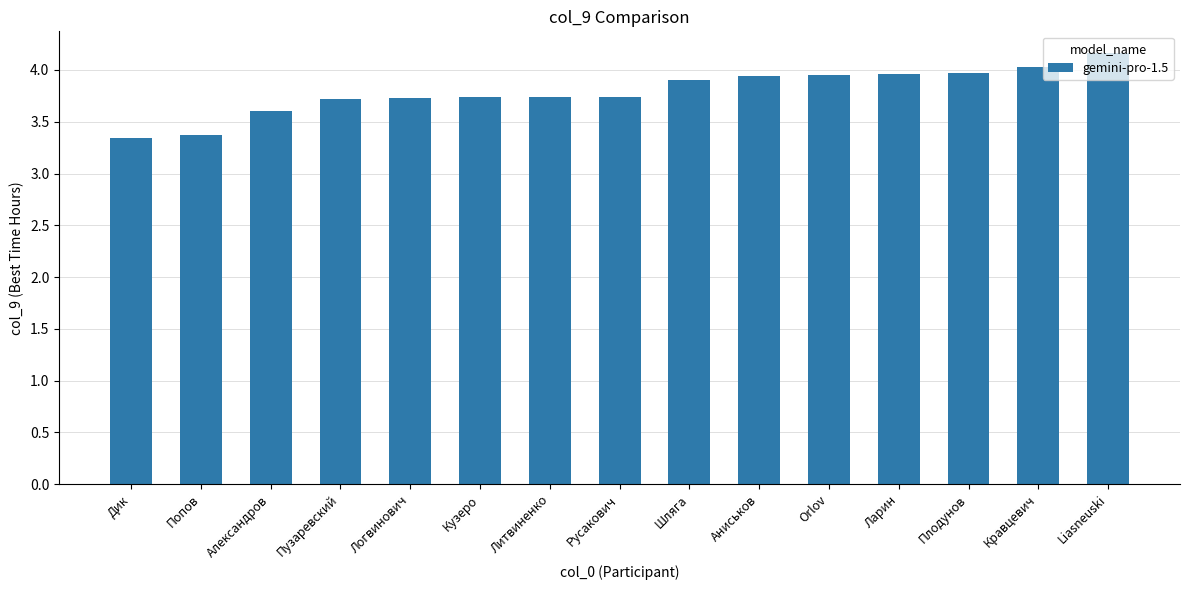

Which has a higher value, Попов or Шляга?

Шляга